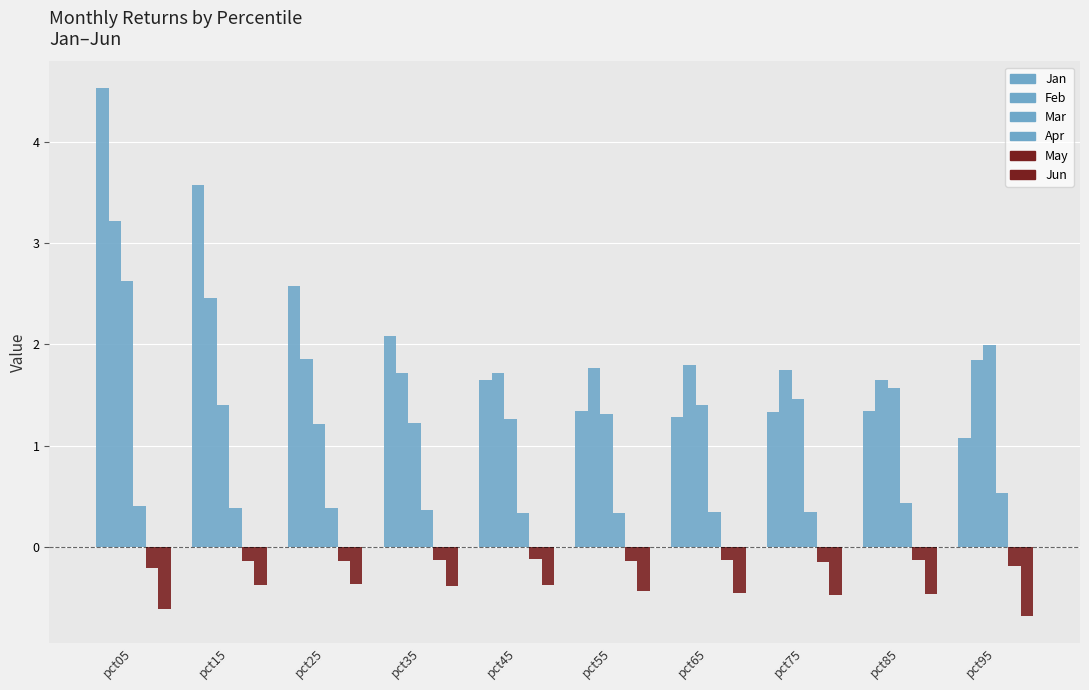

Which category has the highest value in the Apr series?

pct95